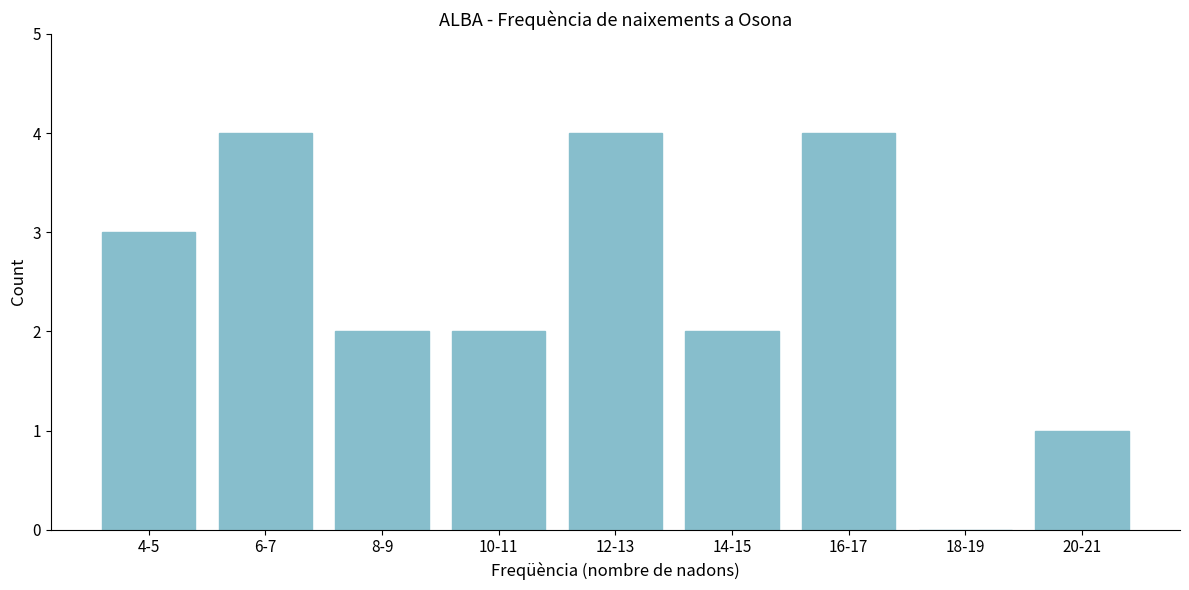

Reading right to left, transcribe all the data shown in this chart.

20-21=1	18-19=0	16-17=4	14-15=2	12-13=4	10-11=2	8-9=2	6-7=4	4-5=3